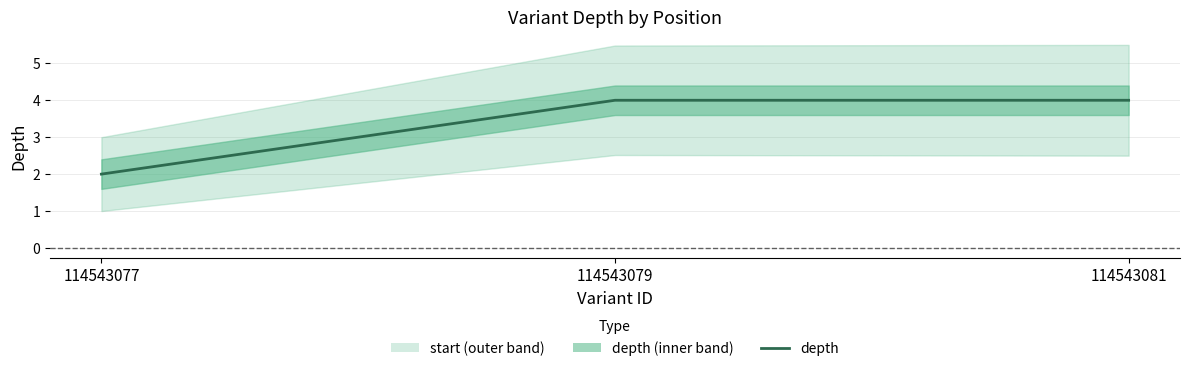

What is the sum of all values?

10